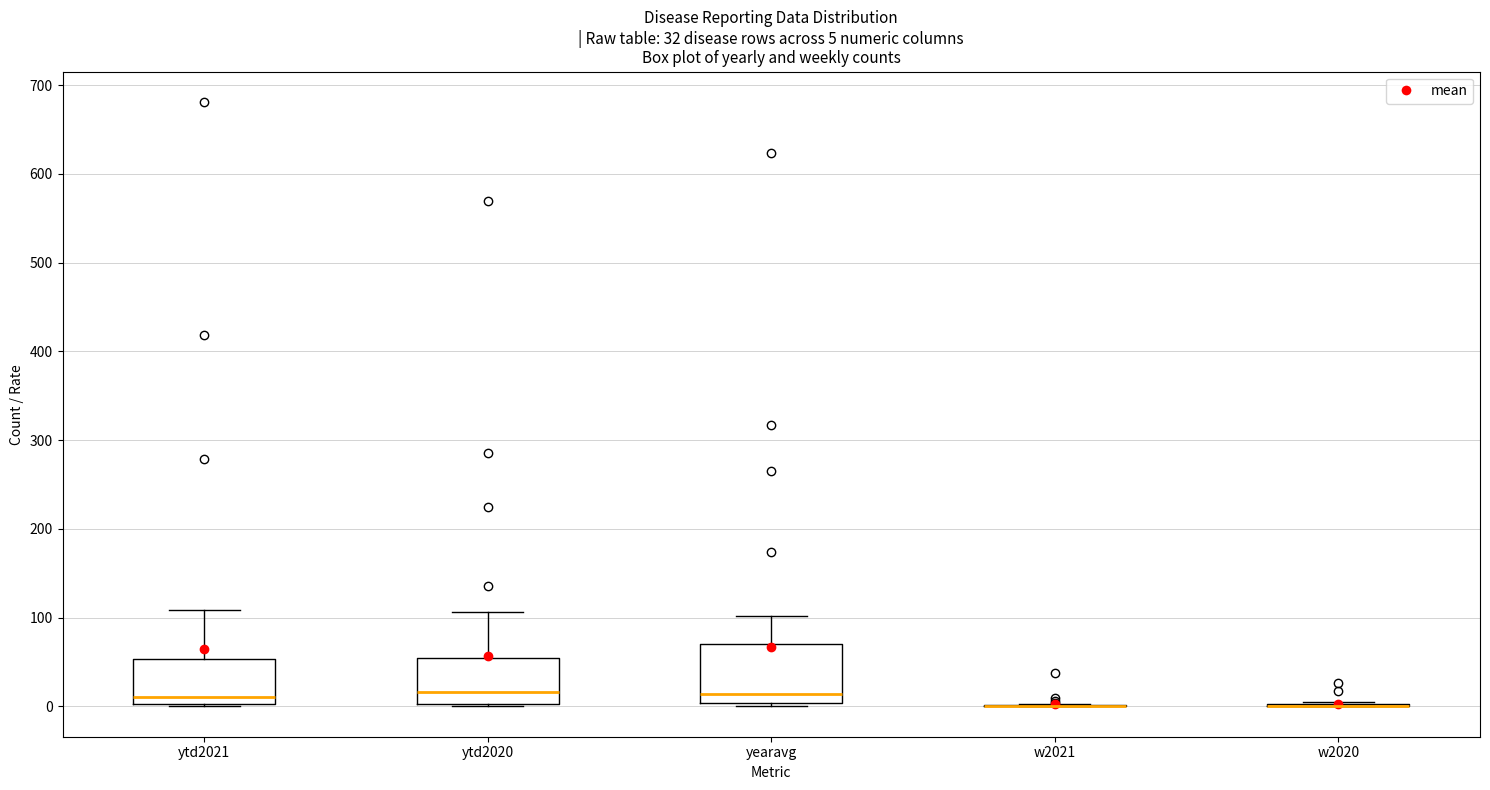

Which box is the tallest, from its lower edge to its upper edge?

yearavg